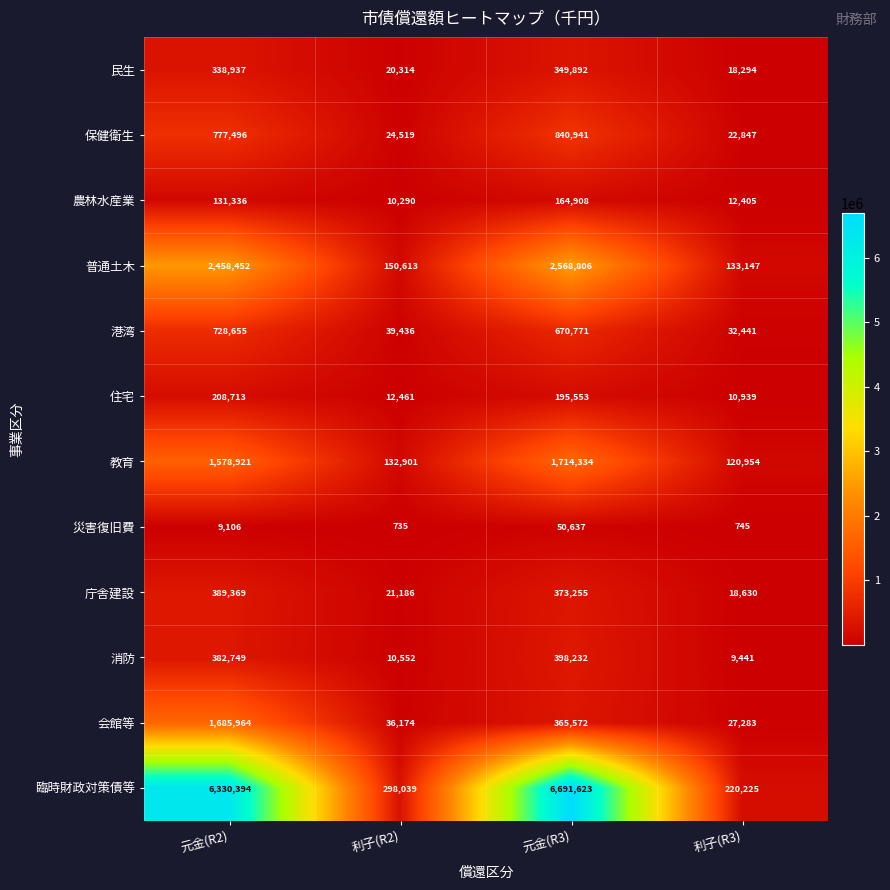

What is the difference between the highest and lowest values at 元金(R2)?

6321288